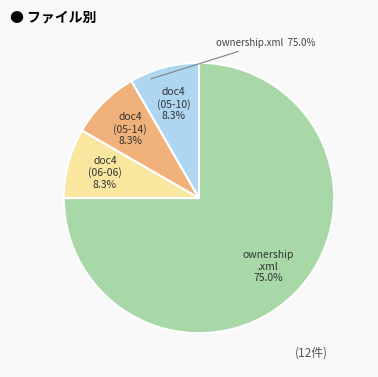

Is there a majority slice in this chart?

Yes